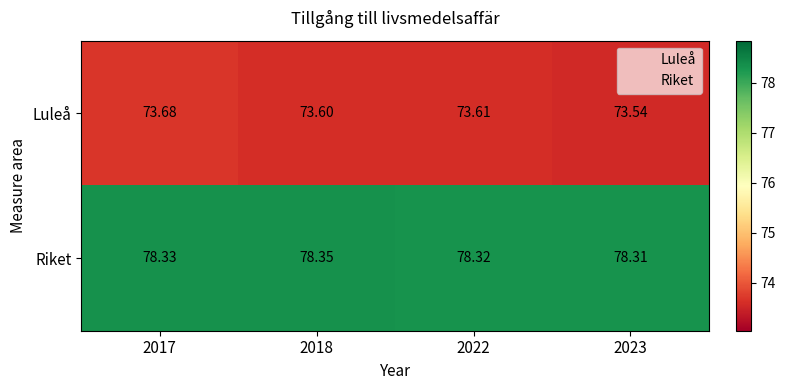

Is the value of Luleå at 2022 greater than the value of Riket at 2017?

No